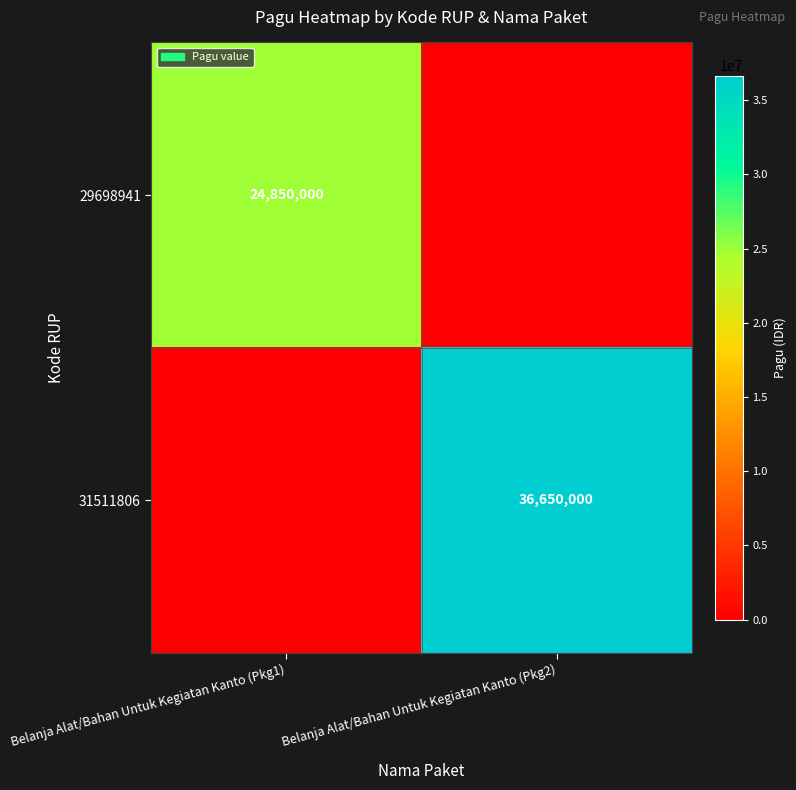

Is it true that 29698941 equals 24850000 at Belanja Alat/Bahan Untuk Kegiatan Kanto (Pkg1)?

True